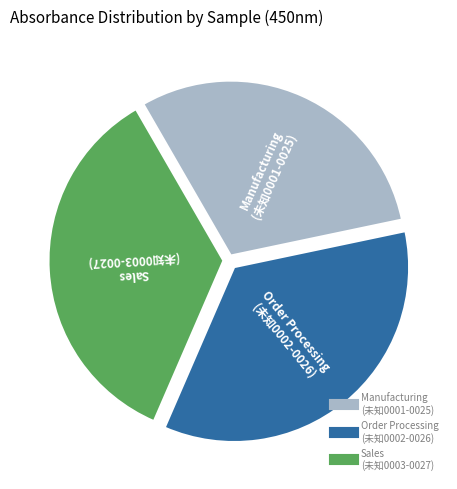

Does any single category account for the majority?

No